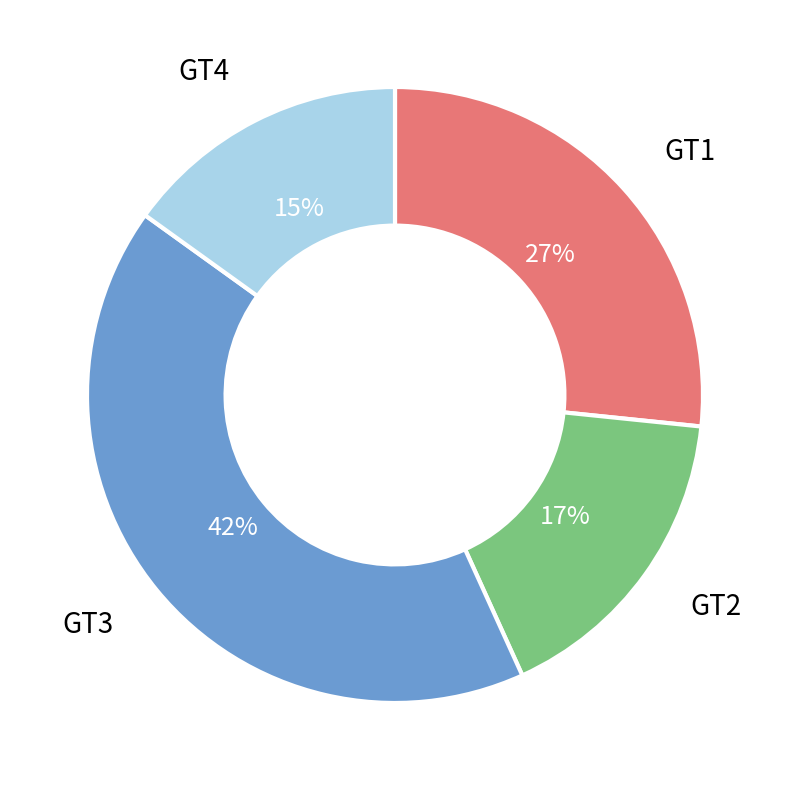

Which slice is the smallest?

GT4